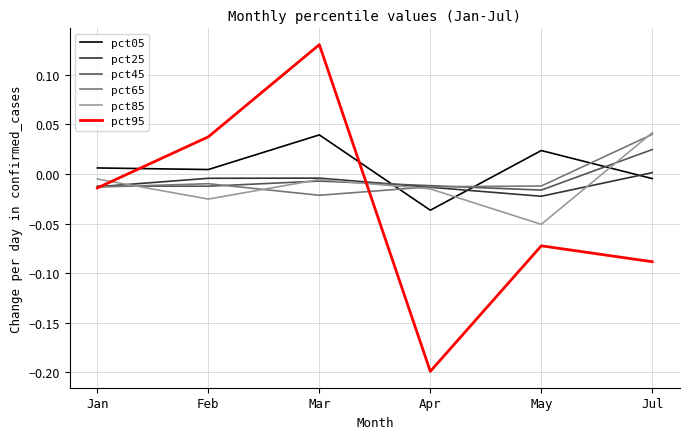

How many values in pct25 are below zero?

5